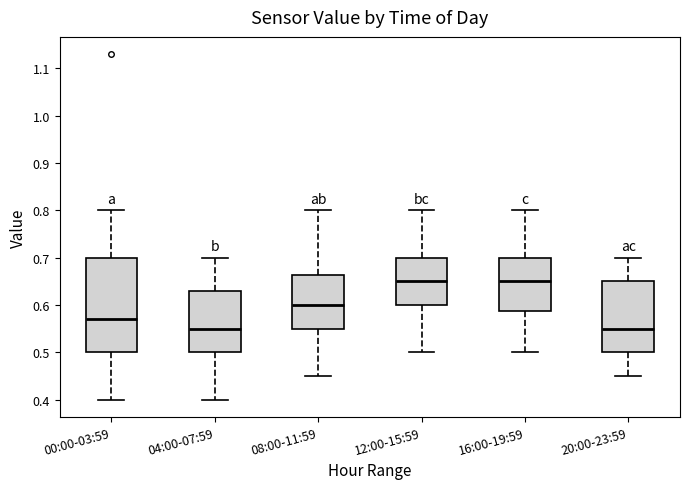

Comparing the boxes themselves (not the whiskers), which one is the tallest?

00:00-03:59